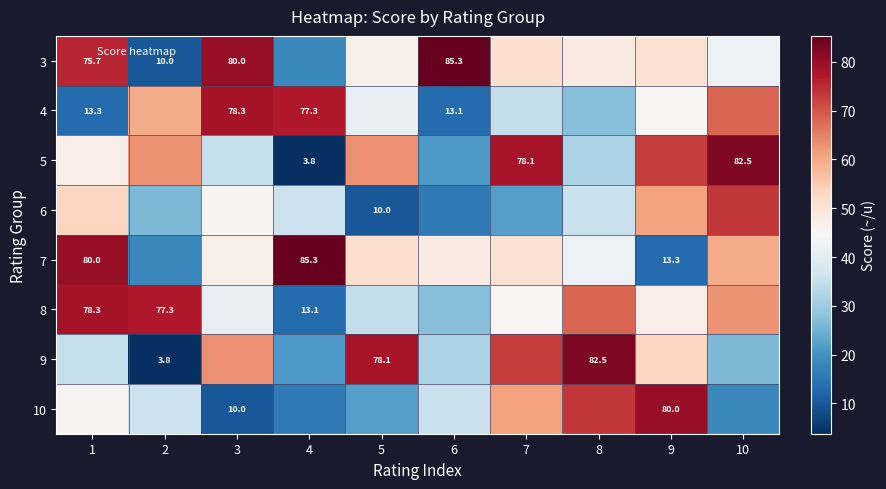

At how many categories does at least one series exceed 61?

10